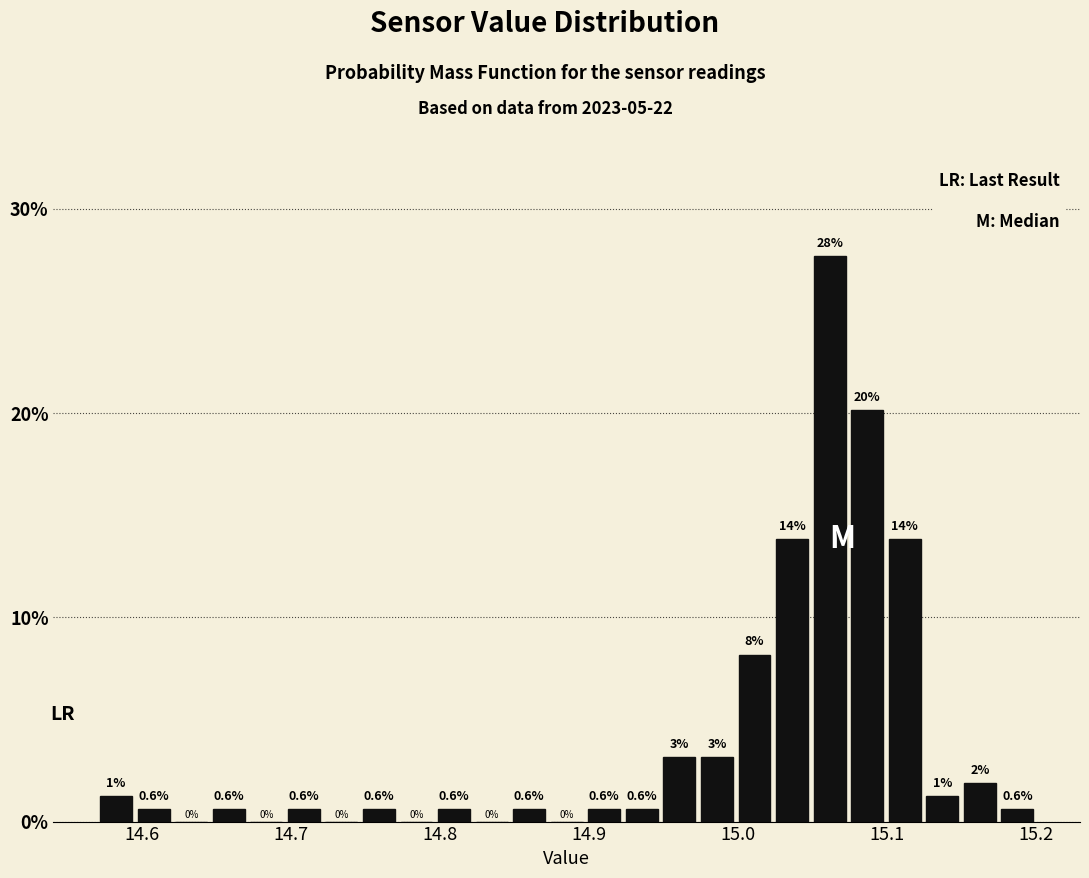

Around what value on the x-axis is the tallest bar? Give the approximate position of its centre, as read against the axis.

15.06